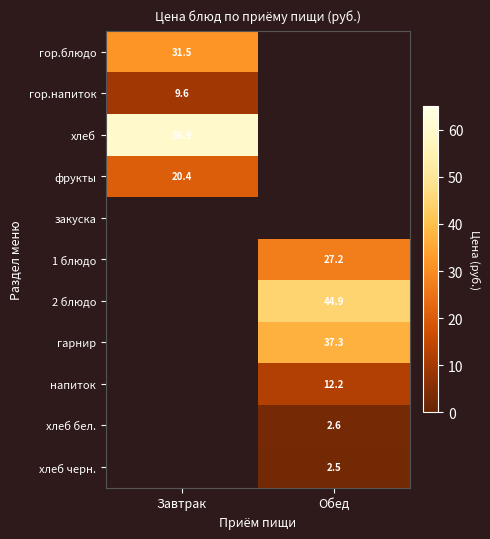

How many values in гор.напиток are above zero?

1